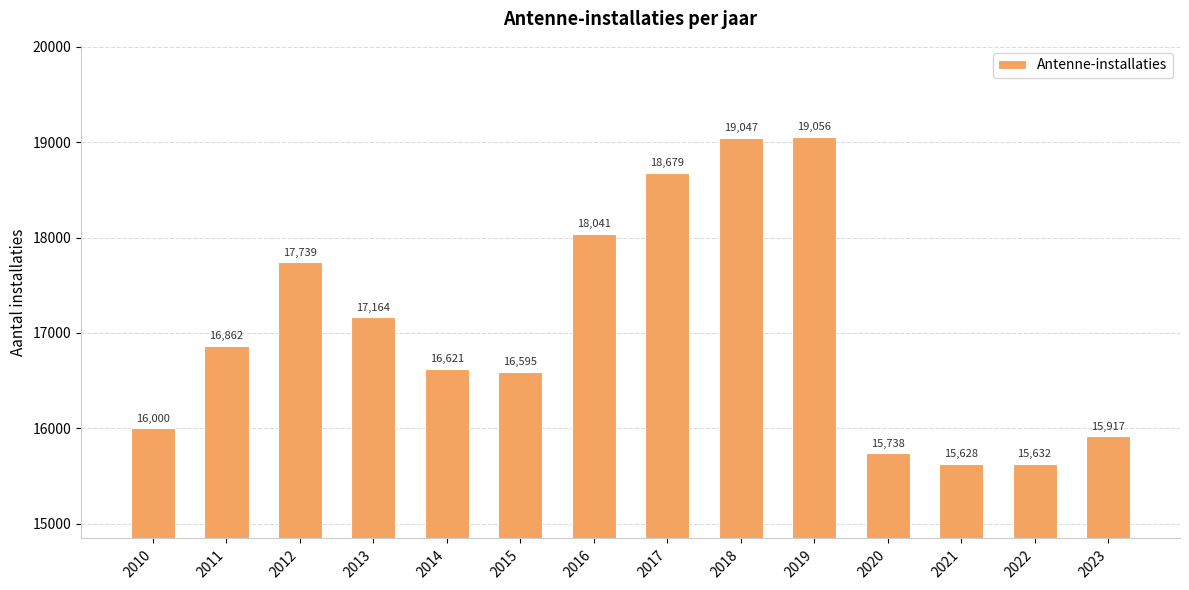

What is the average value?

17051